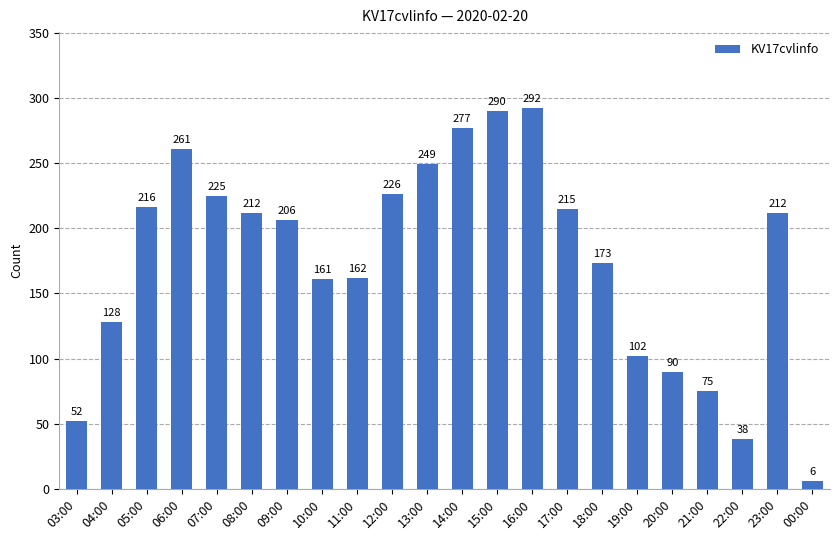

At which category does the chart reach its peak across all series?

16:00